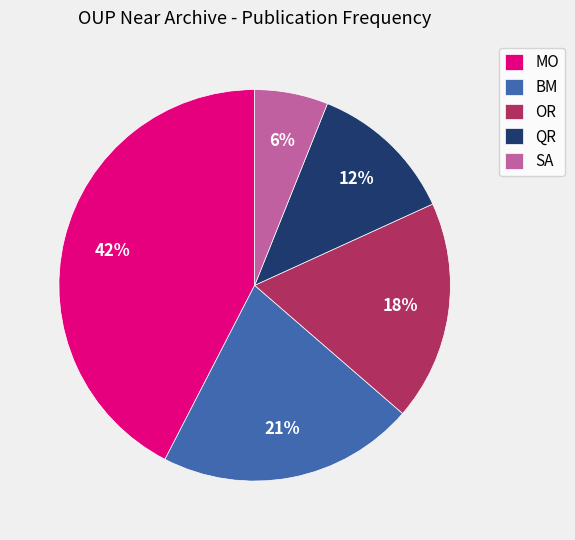

The SA slice represents 18% of the pie. True or false?

False